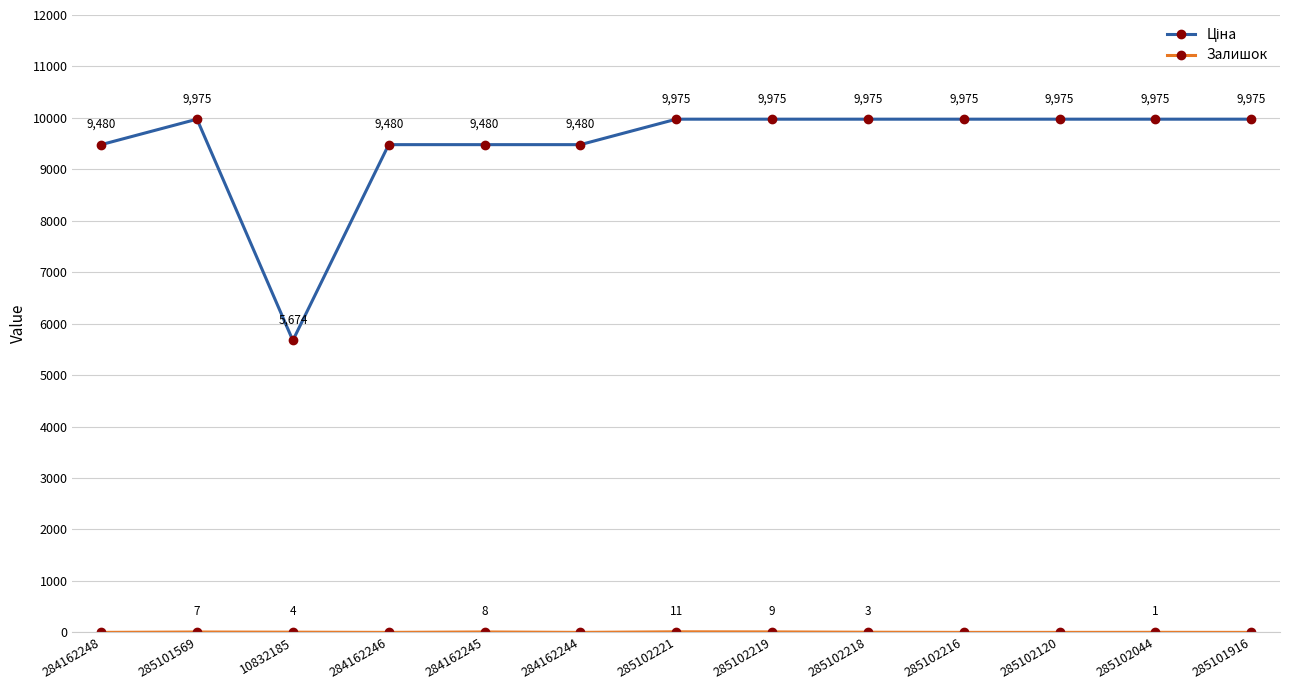

What is the difference between the highest and lowest values at 285102218?

9972.0